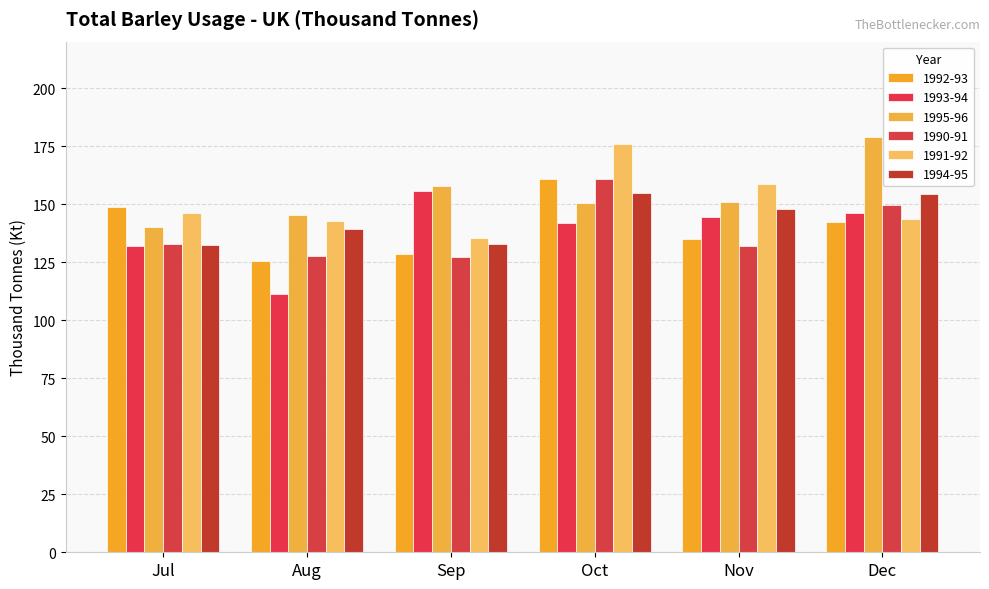

At which label is 1994-95 closest to 143?

Aug